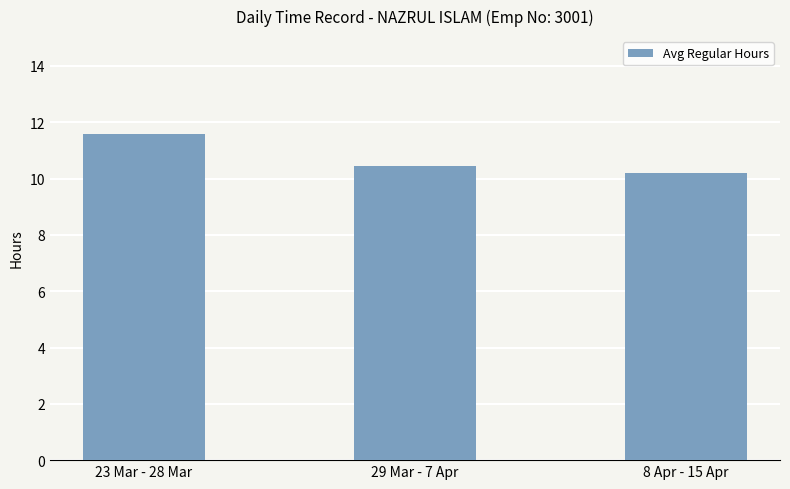

The value at 8 Apr - 15 Apr is 17.4. True or false?

False